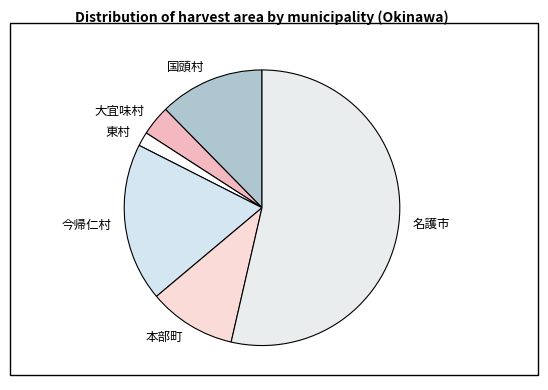

Is it true that 大宜味村 is 4% of the pie?

True